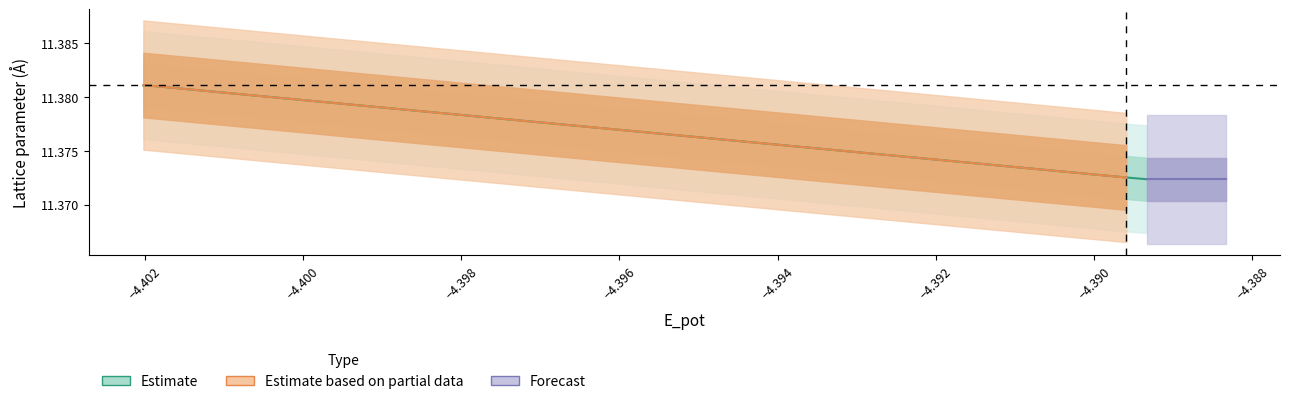

What is the value of the 5th point from the left?

11.4